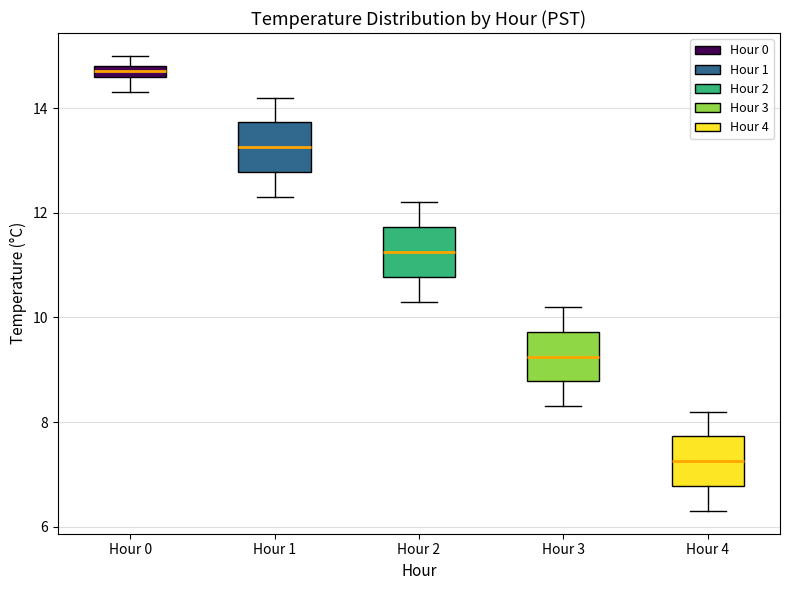

Which box has the highest median line?

Hour 0